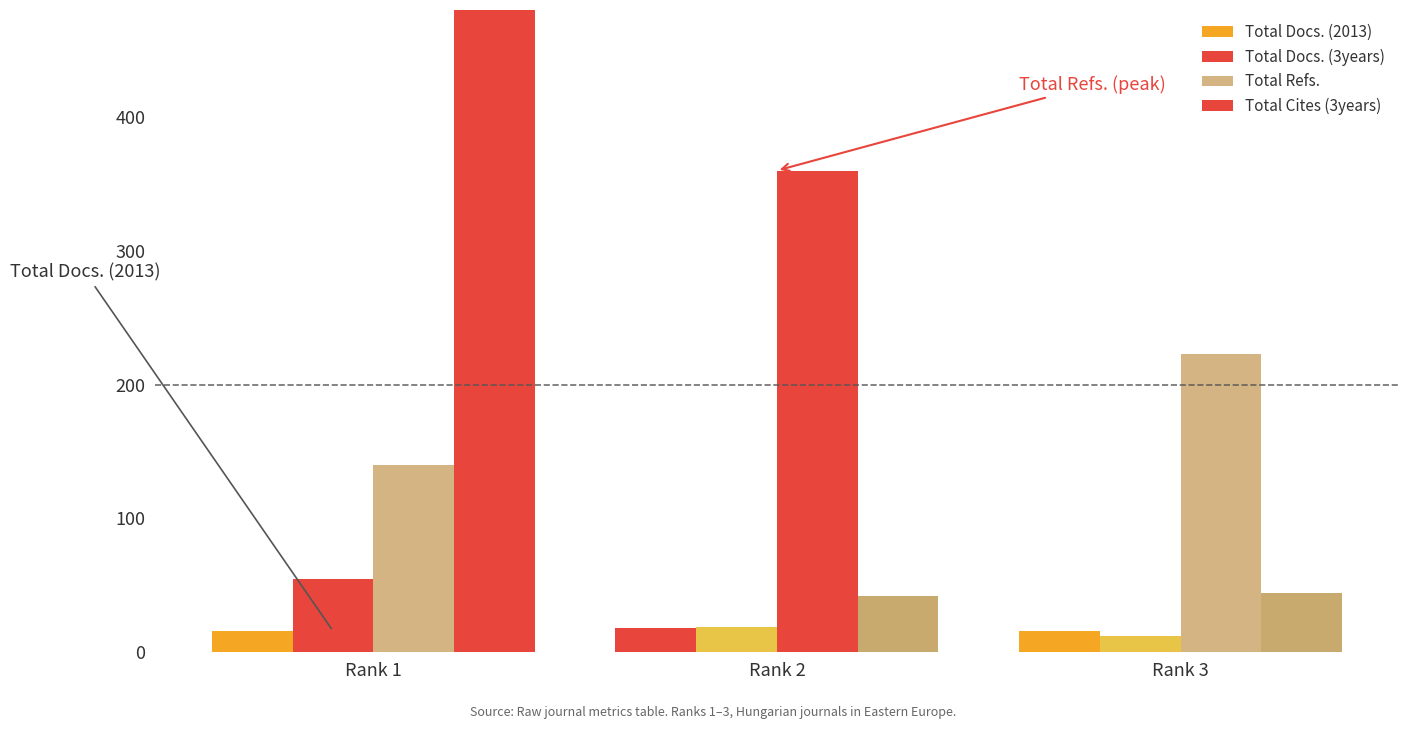

What is the total value across all series at Rank 1?

837